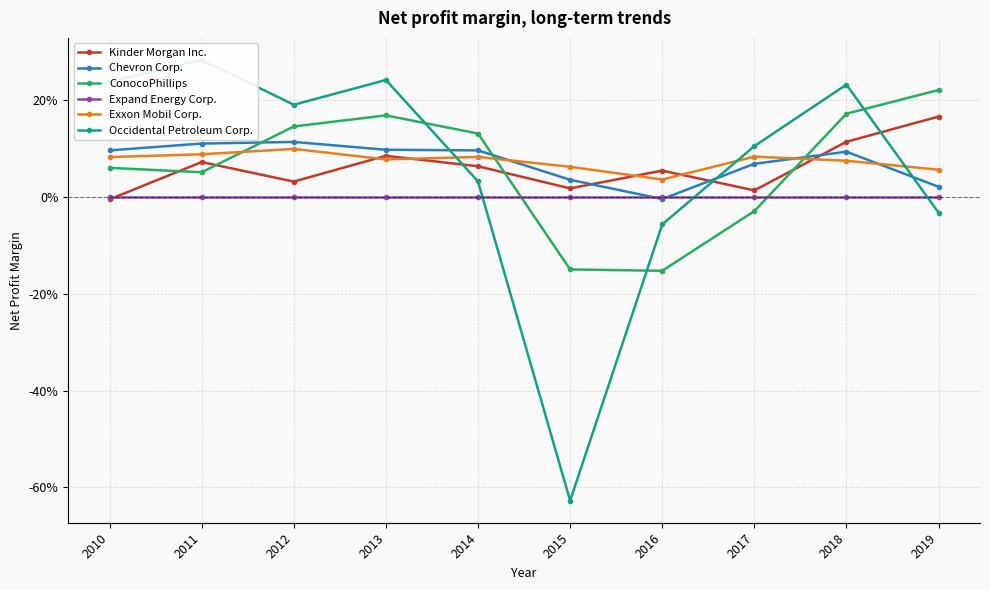

Which series changed the most between 2013 and 2015?

Occidental Petroleum Corp.